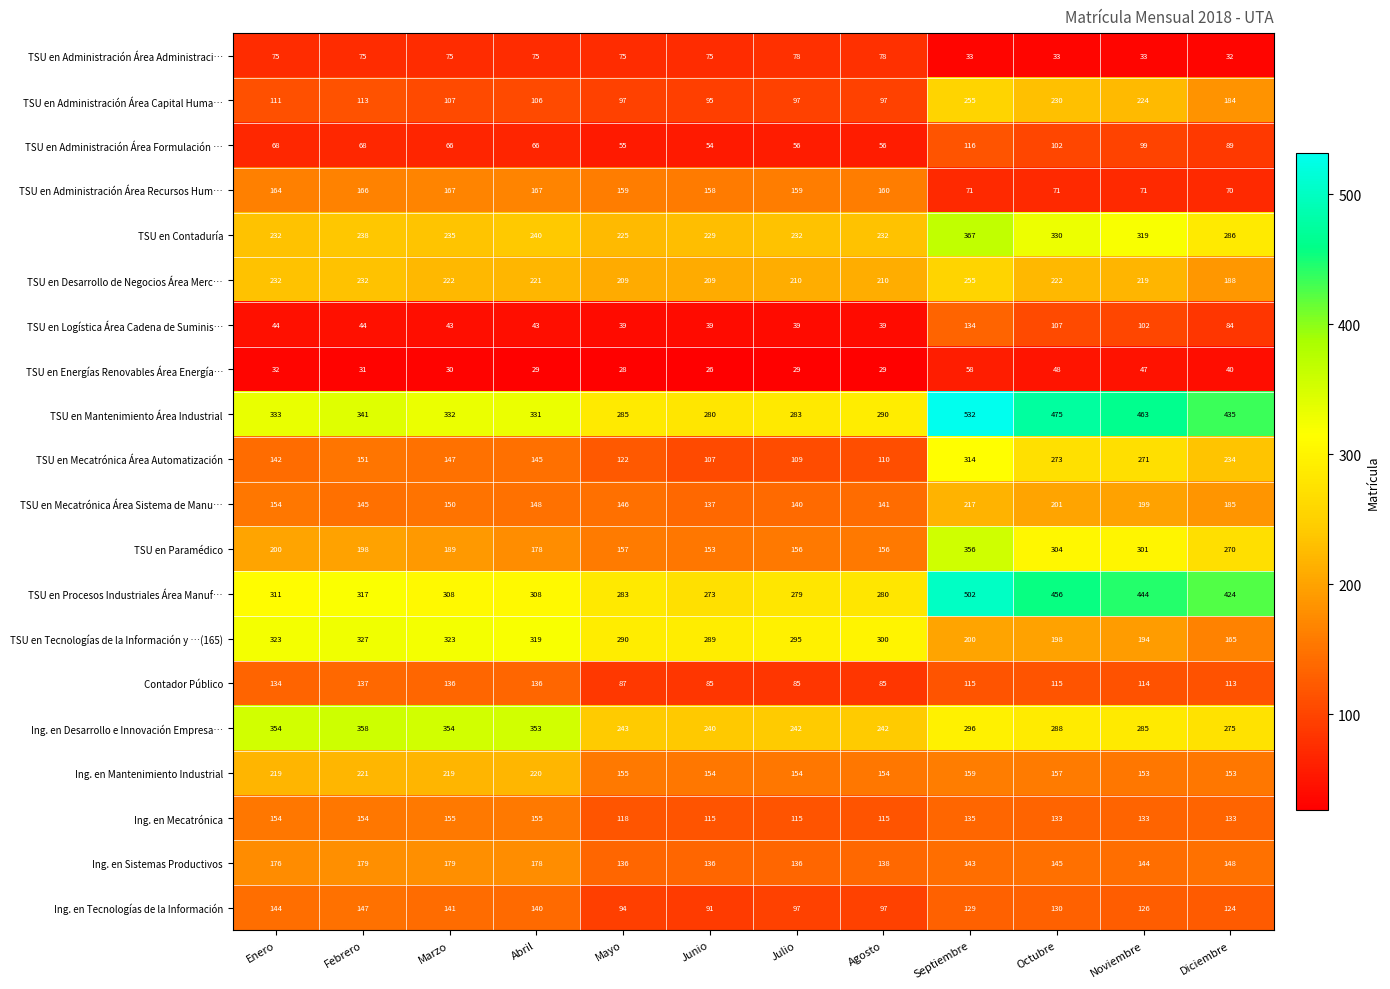

What is the sum of all TSU en Logística Área Cadena de Suminis… values?

757